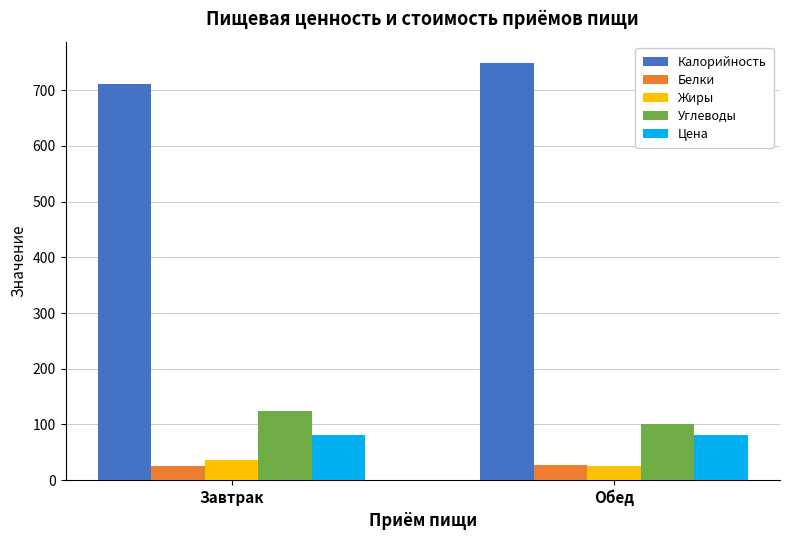

The value of Цена at Обед is 24.0. True or false?

False